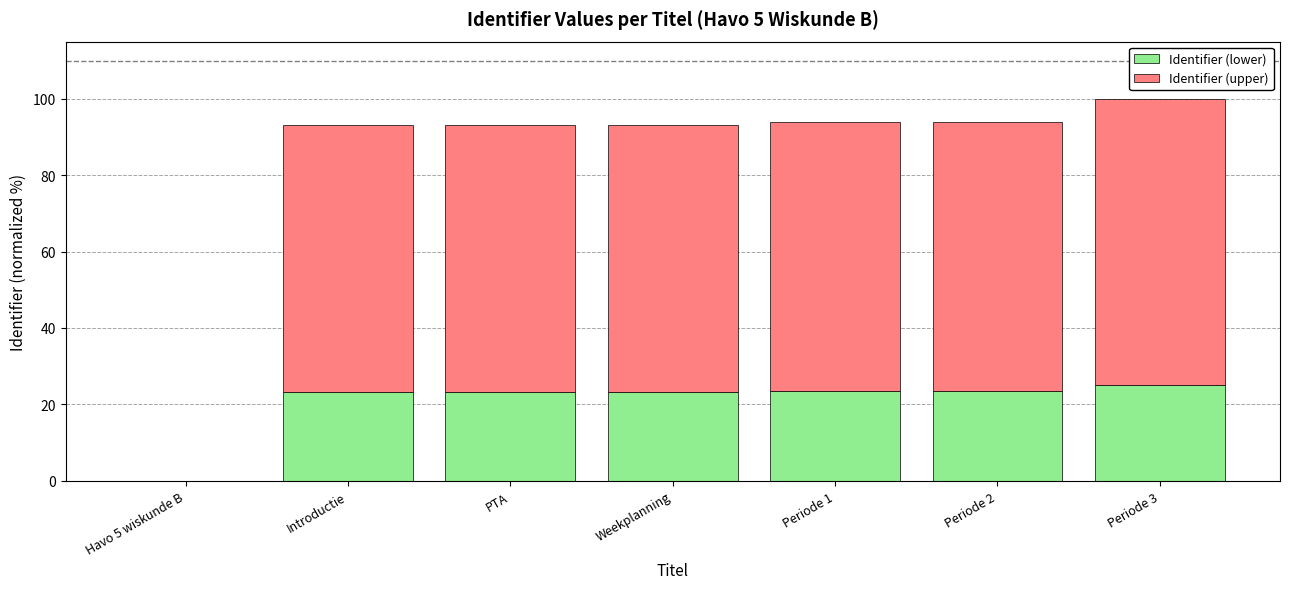

What is the sum of the Identifier (lower) values at Havo 5 wiskunde B and Introductie?

23.3